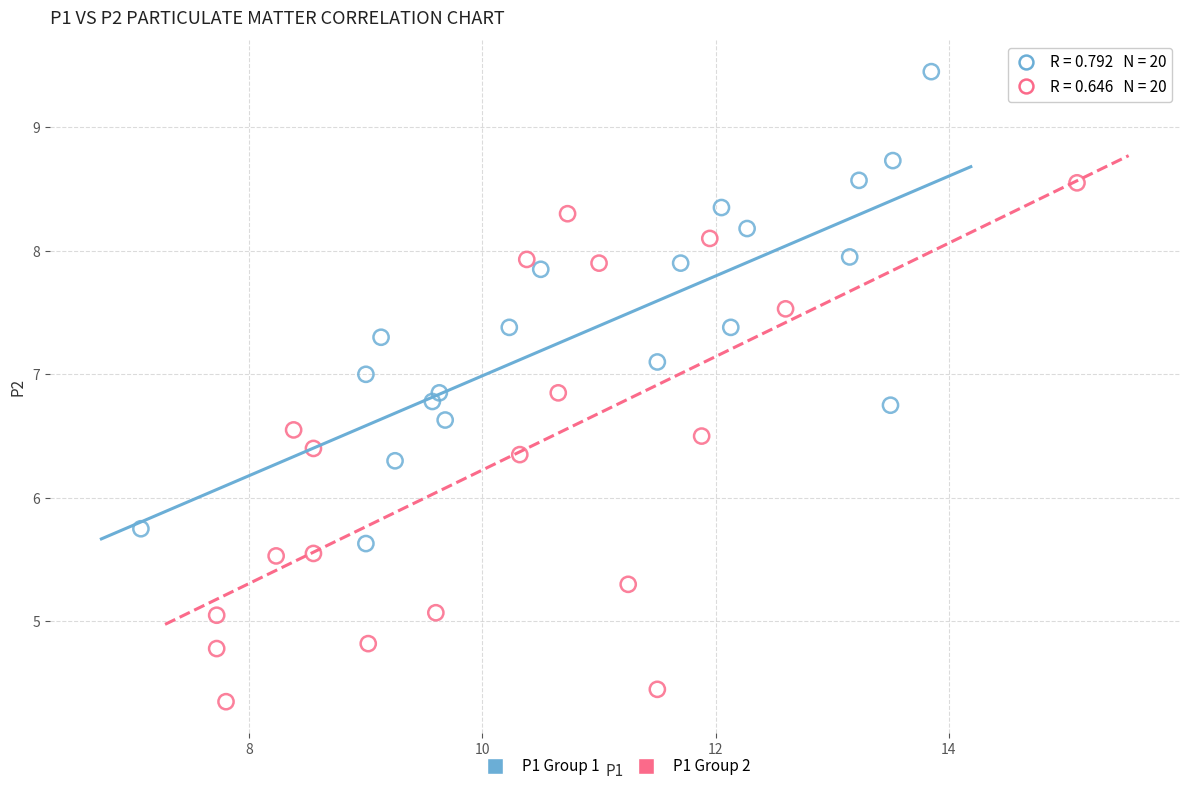

Which series has the widest spread of Y values?

P1 Group 2